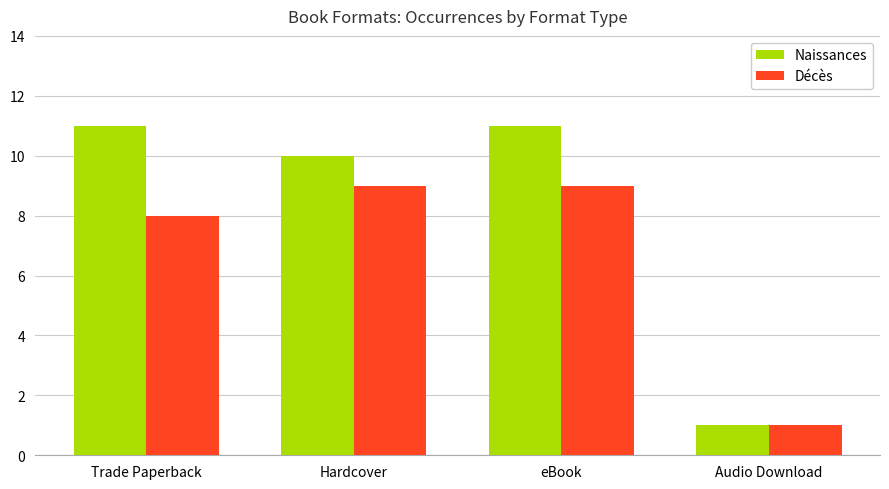

How many groups of bars are there?

4